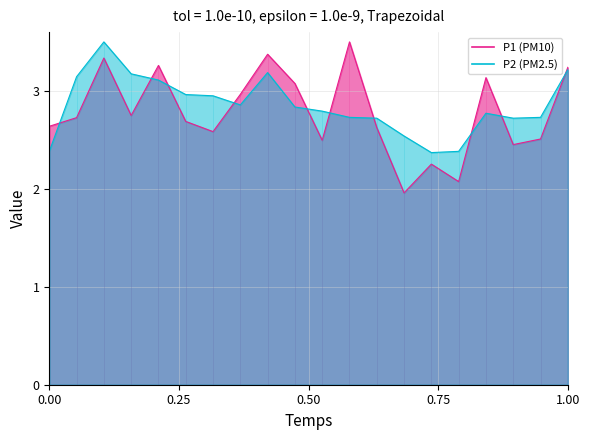

In P1 line, how many points are lower than both neighbors (excluding endpoints)?

6